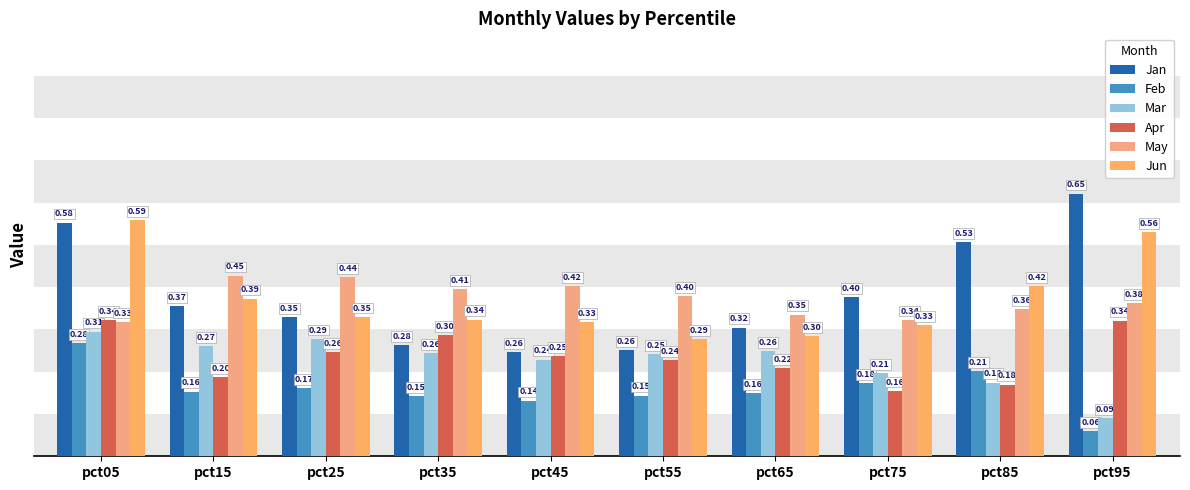

Is the value of Jan at pct65 greater than the value of May at pct75?

No